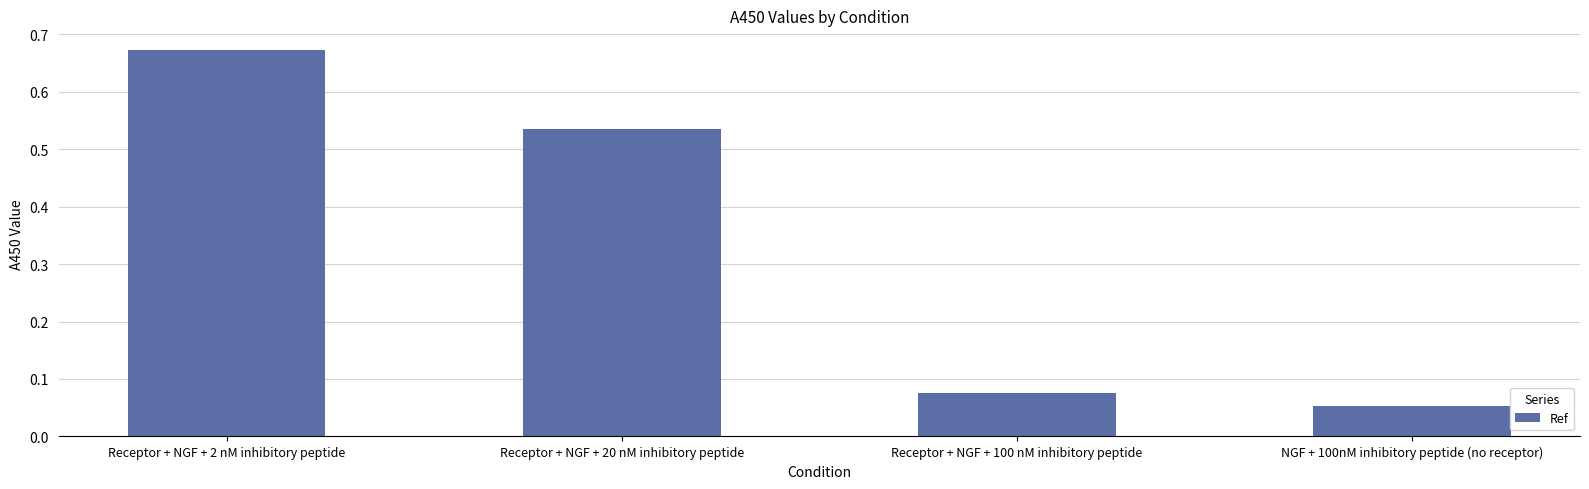

The chart shows a value of 0.0 at NGF + 100nM inhibitory peptide (no receptor). True or false?

False